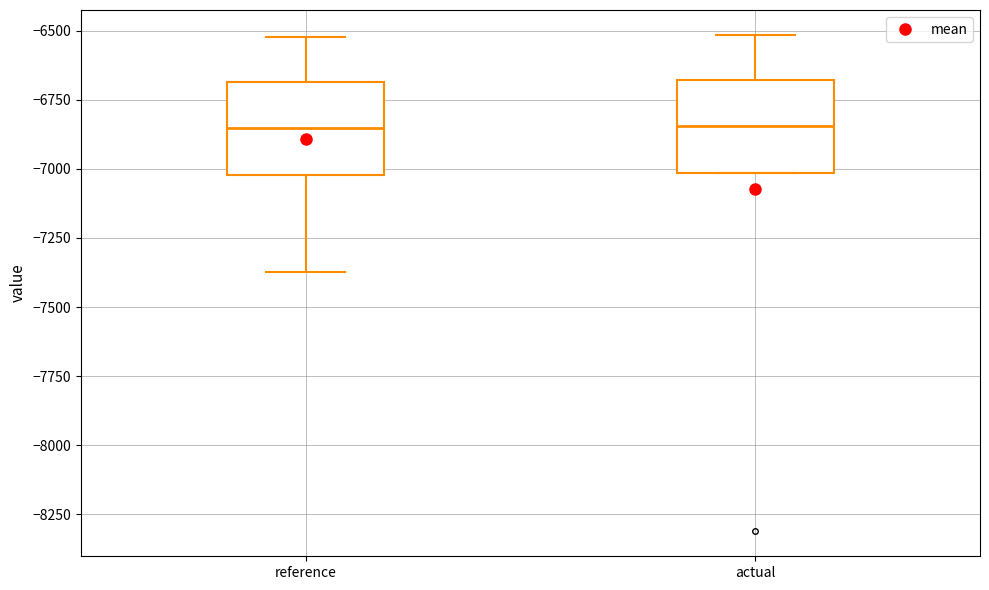

Reading left to right, transcribe this box plot: for each box, give where its median line is, the range the box spans, and where its two whiskers end, as read against the y-axis. The values are not printed on the chart, so give them approximately, as read against the axis.

reference: median -6850, box -7000 to -6700, whiskers -7350 to -6500
actual: median -6850, box -7000 to -6700, whiskers -7000 to -6500